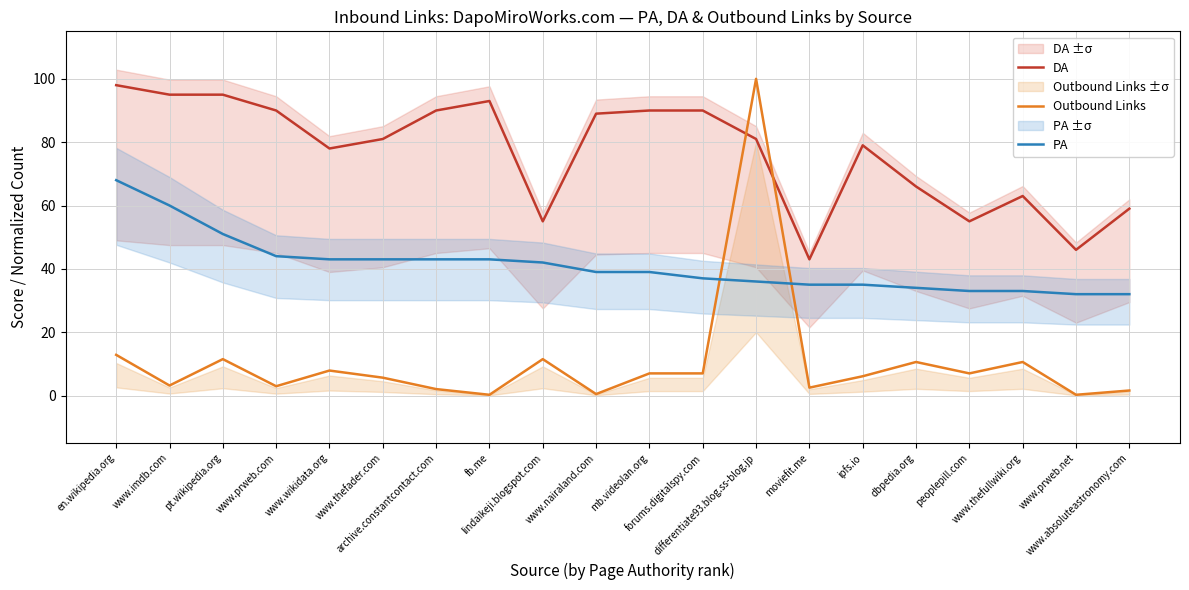

The DA series shows 59.0 at www.absoluteastronomy.com. True or false?

True